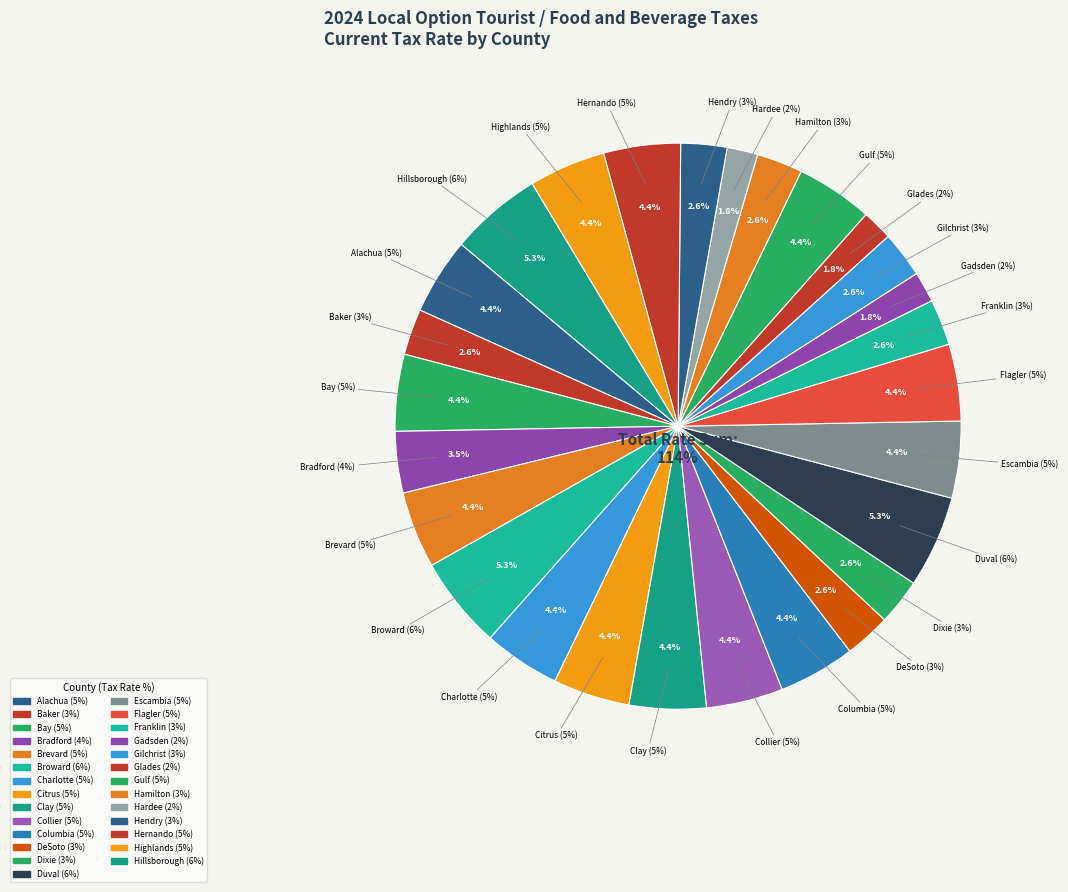

Is there any slice that represents more than half of the pie?

No